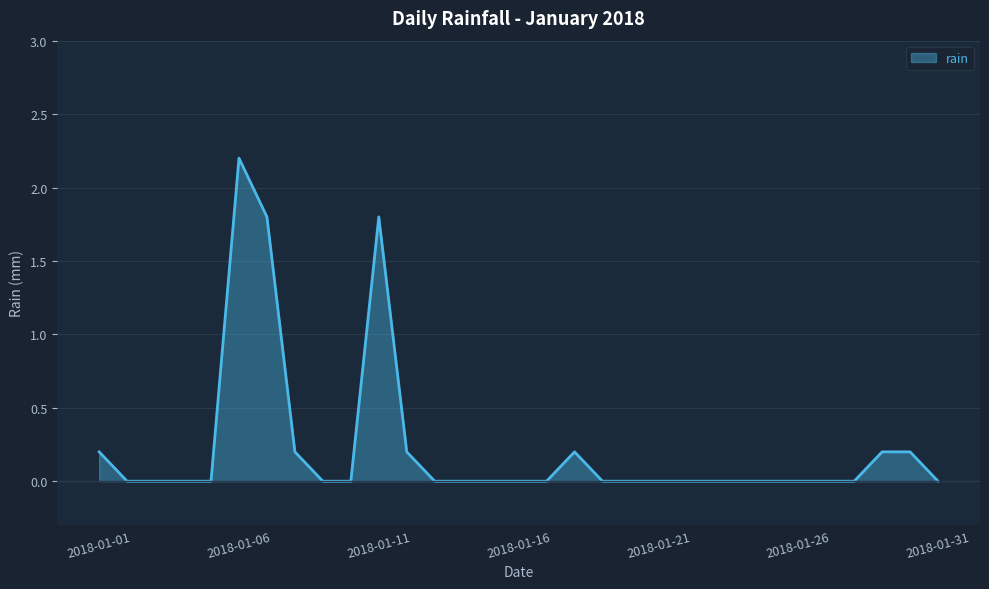

What is the difference between the maximum and minimum values?

2.2